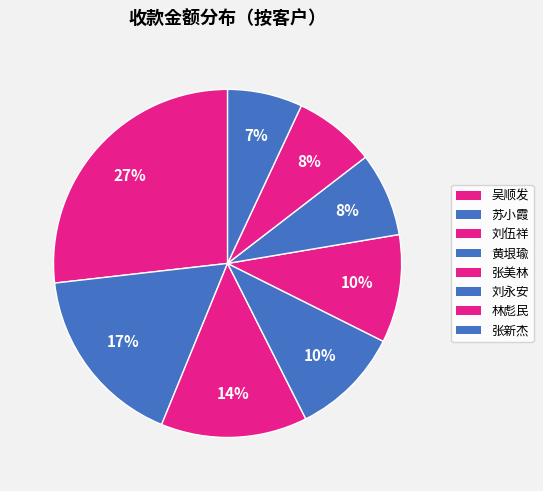

Count the number of slices in the pie.

8